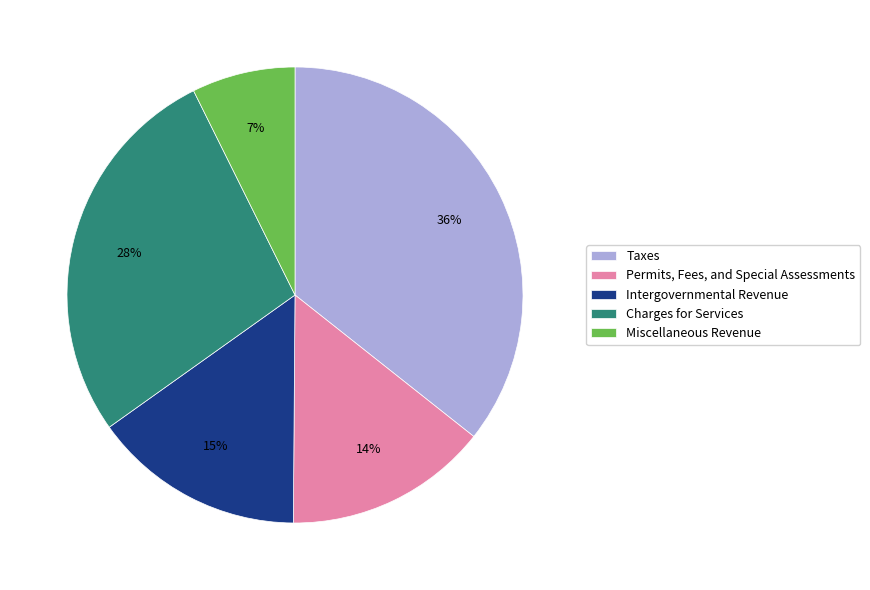

Which slice is the smallest?

Miscellaneous Revenue